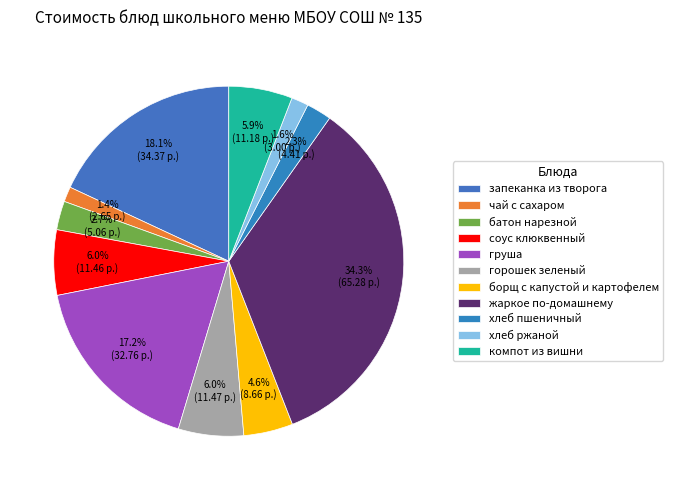

What is the change in value from чай с сахаром to груша?

+30.1